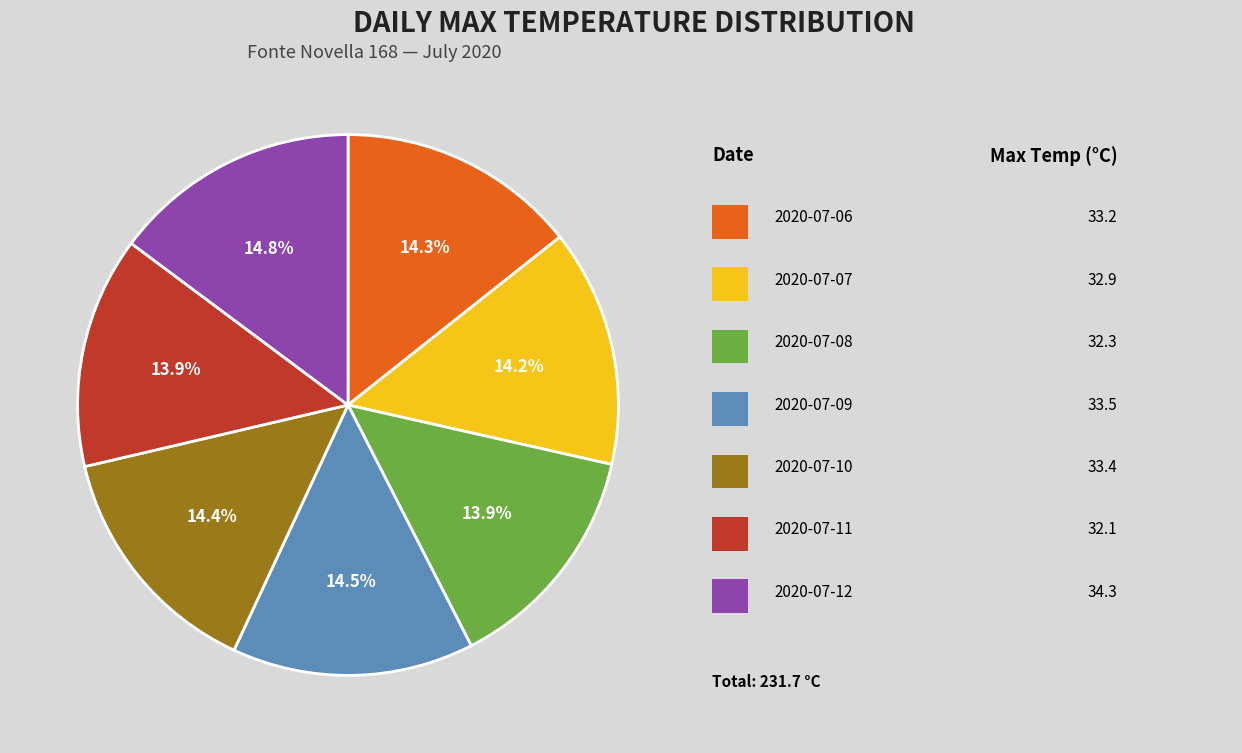

Is there any slice that represents more than half of the pie?

No